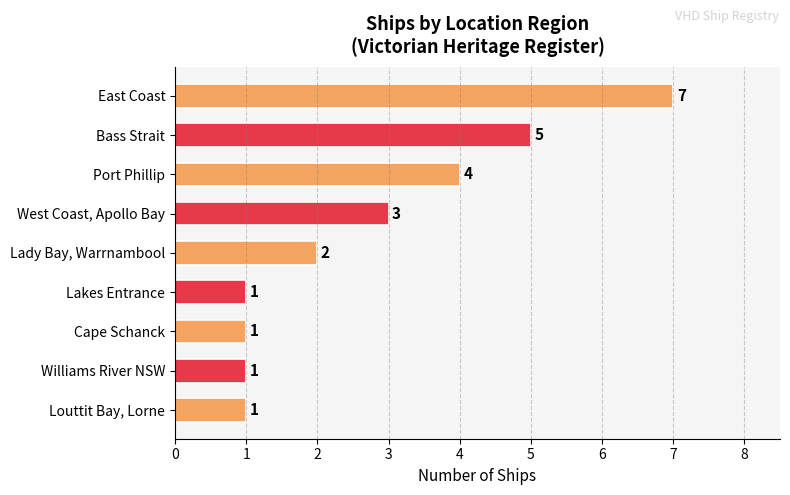

What is the change in value from East Coast to Cape Schanck?

-6